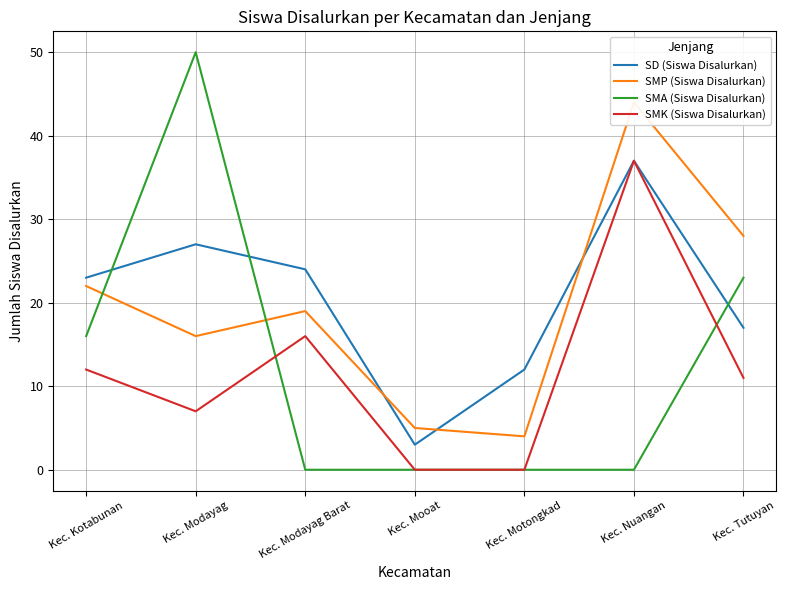

Which series changed the most between Kec. Motongkad and Kec. Tutuyan?

SMP (Siswa Disalurkan)